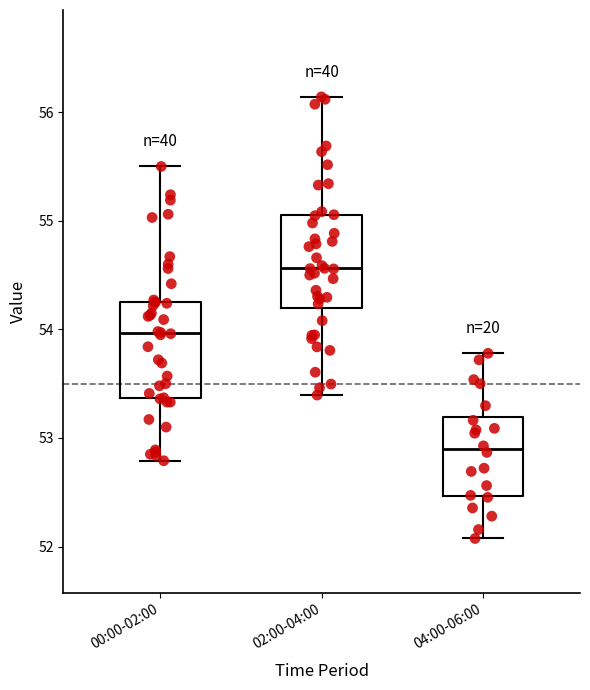

Which box has the lowest median line?

04:00-06:00